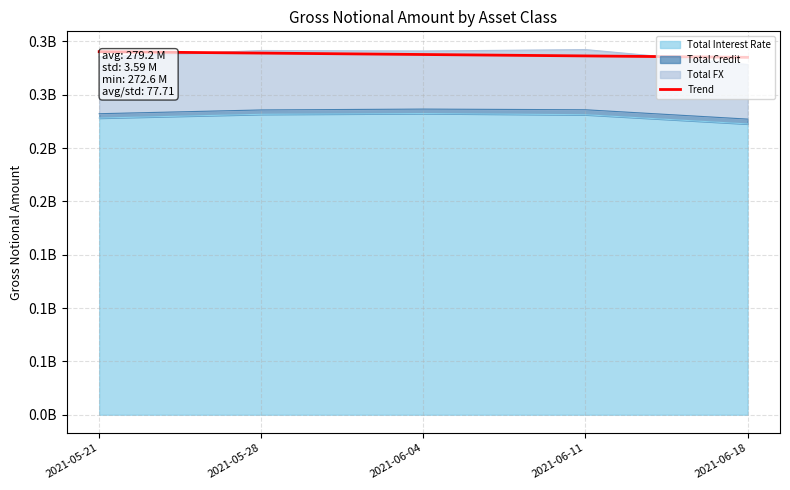

Rank the categories by value from highest to lowest.

2021-05-21, 2021-05-28, 2021-06-04, 2021-06-11, 2021-06-18